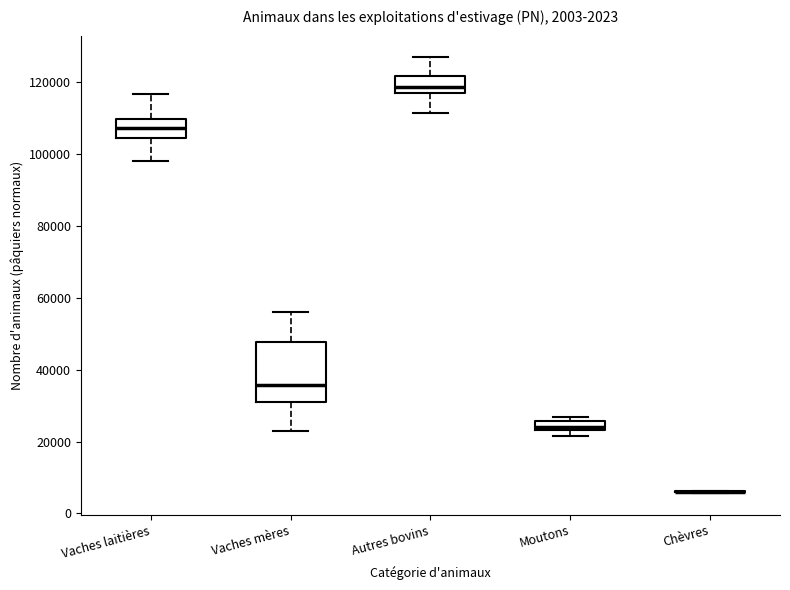

Which box is the tallest, from its lower edge to its upper edge?

Vaches mères